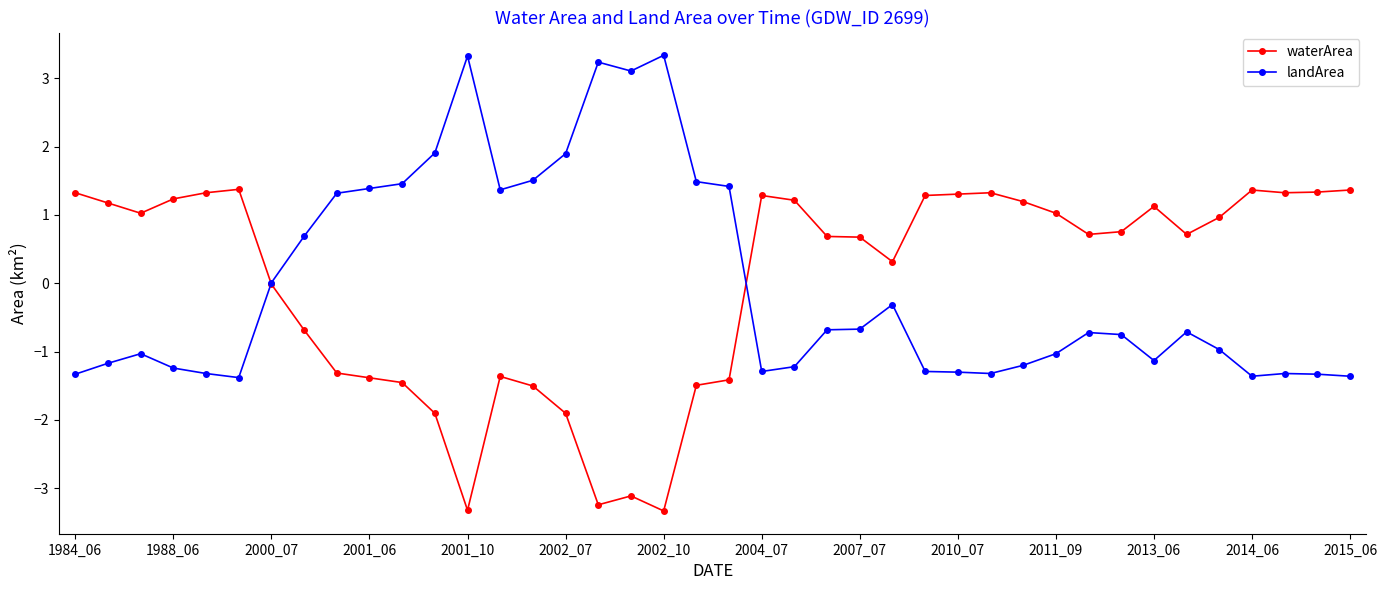

How many intersections are there between waterArea and landArea?

2